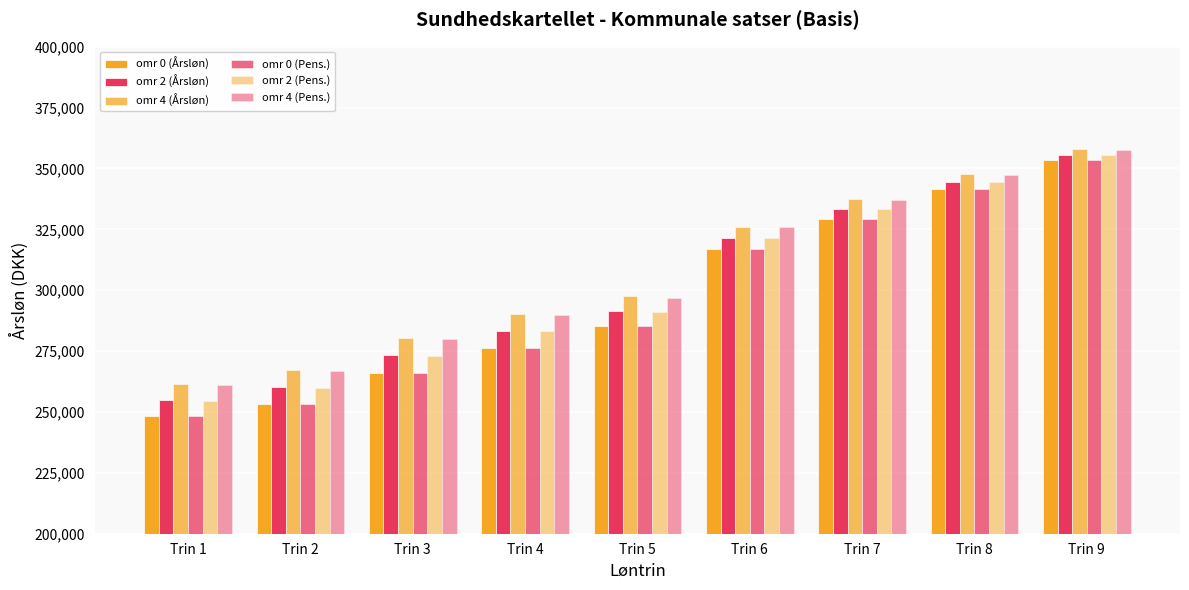

Count the number of categories in the chart.

9